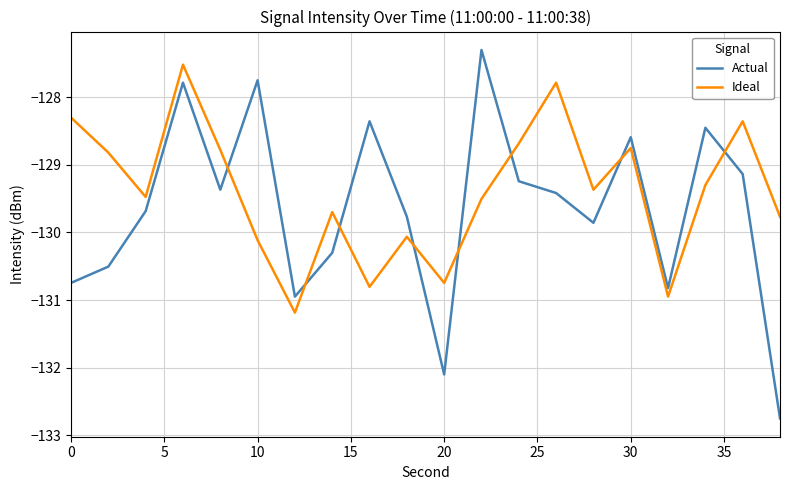

What is the difference between the maximum and minimum values in the Ideal series?

3.7